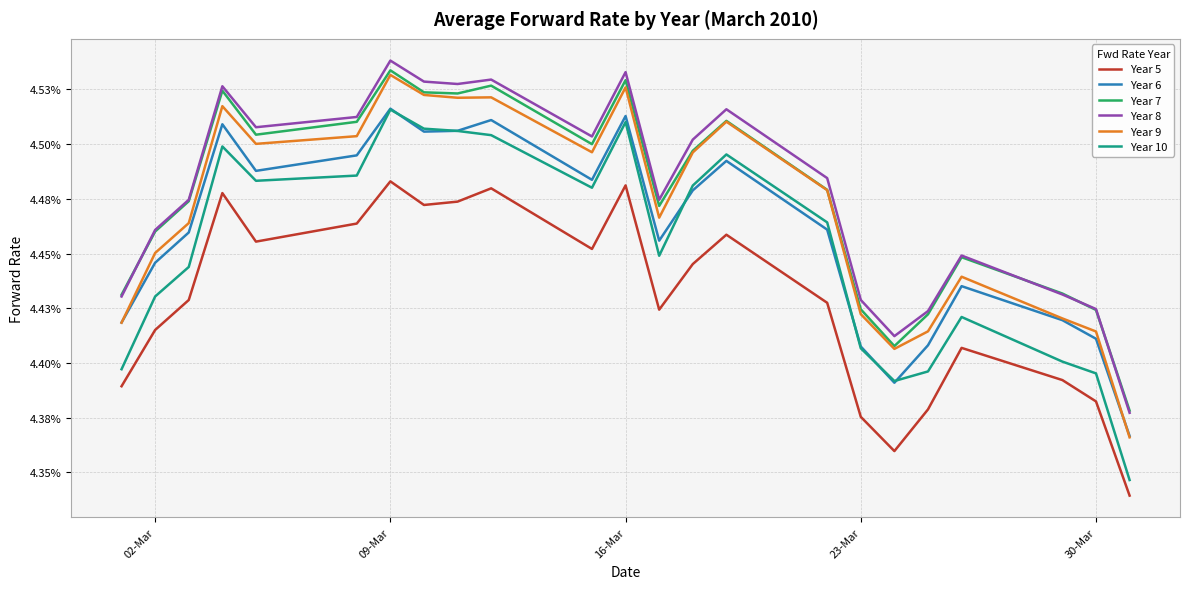

At how many categories does at least one series exceed 0?

23